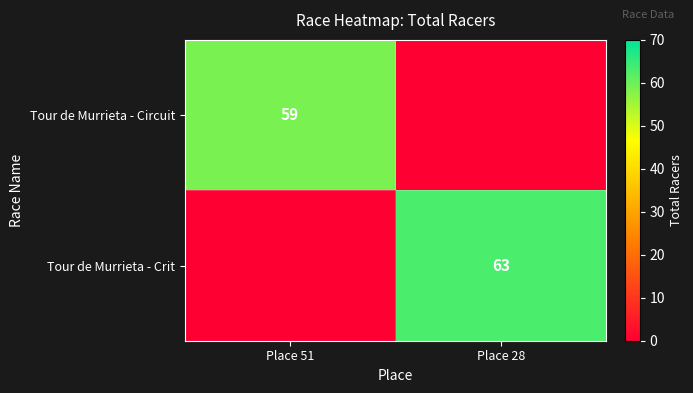

The value of Tour de Murrieta - Crit at Place 28 is 63. True or false?

True